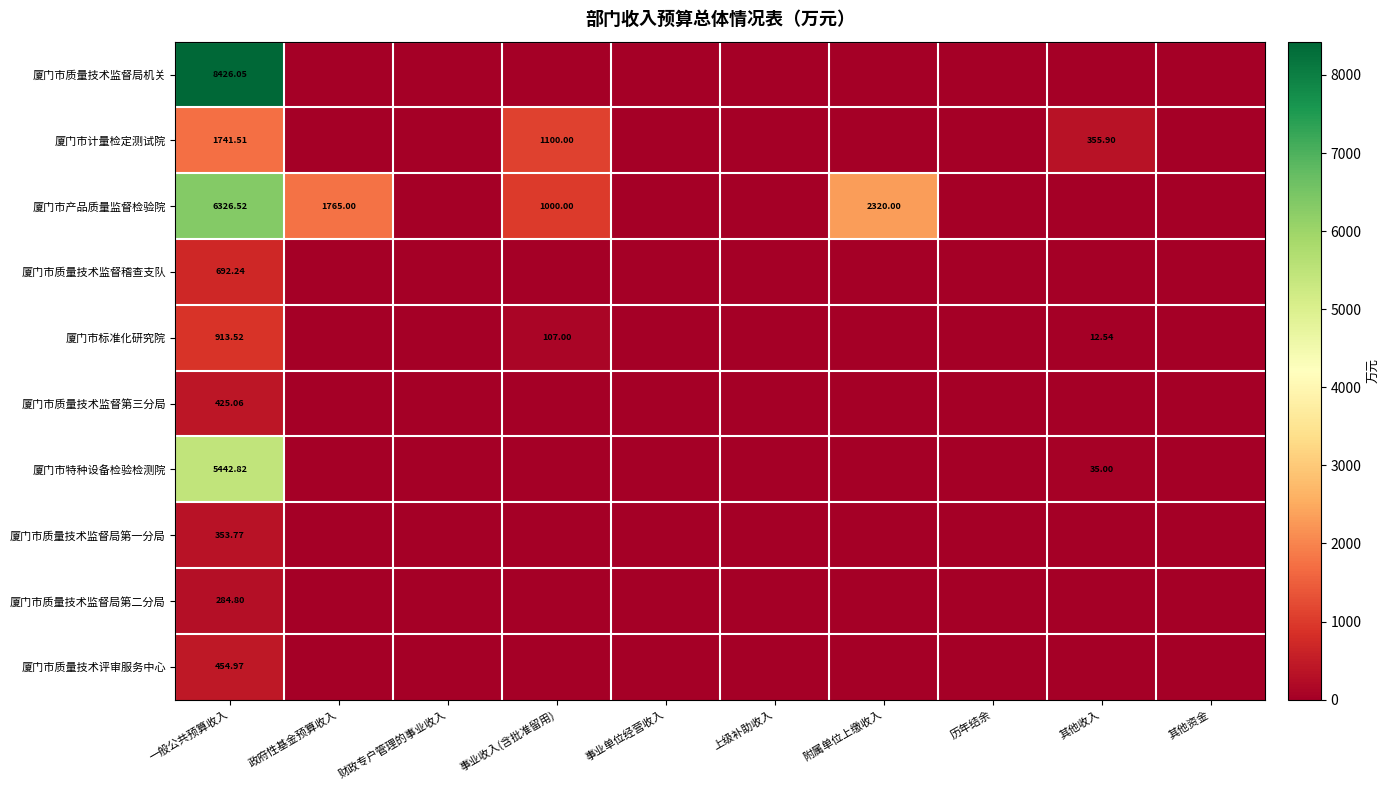

Which series has the largest range (max minus min)?

厦门市质量技术监督局机关